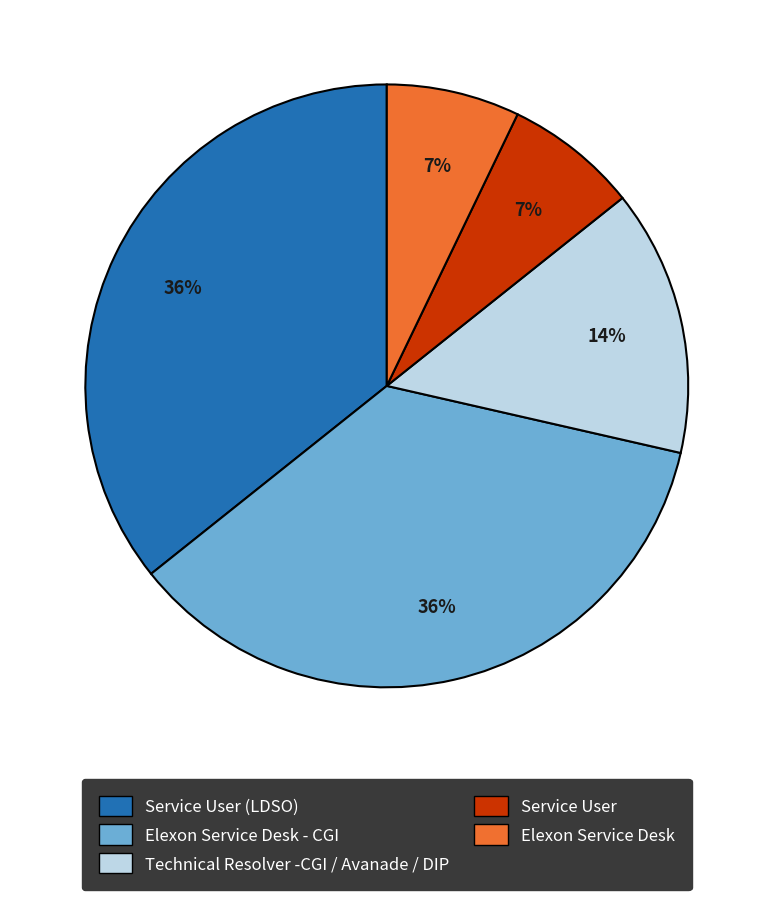

To the nearest percent, what is the average slice percentage?

20%